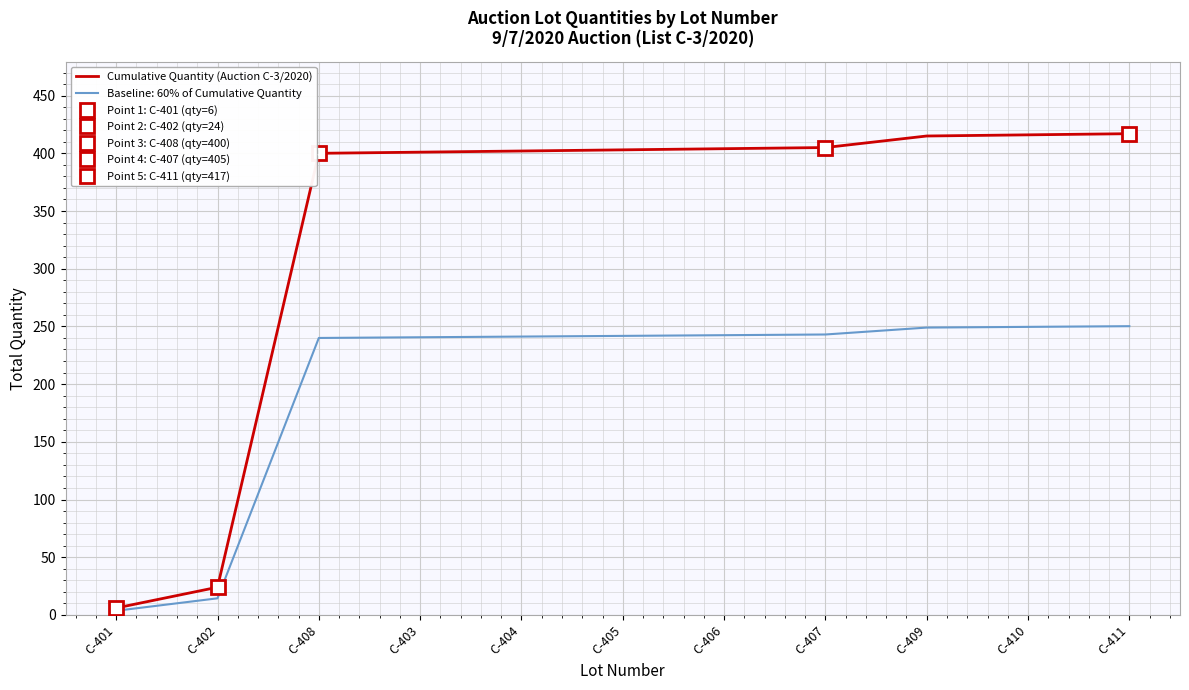

What is the label of the 6th point from the right?

C-405